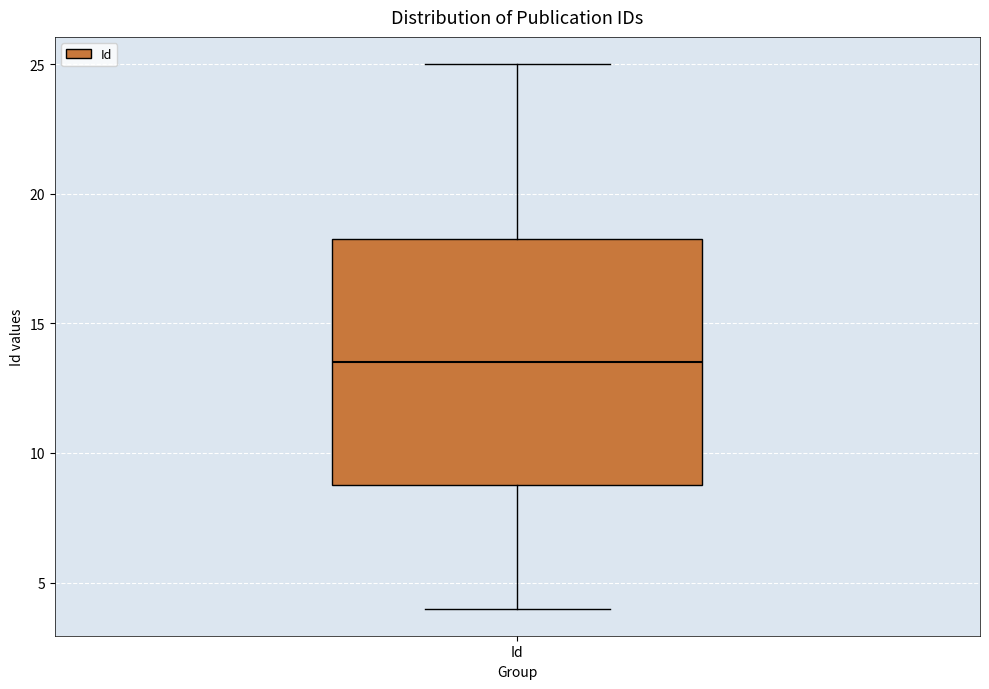

Where is the upper edge of the box for Id on the y-axis? The values are not printed on the chart, so give them approximately, as read against the axis.

18.5